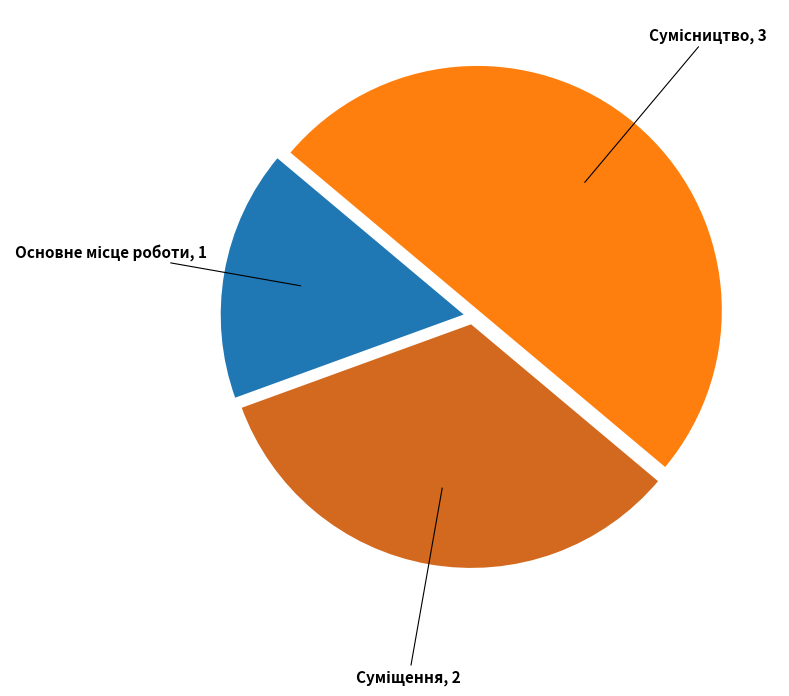

How many slices are in this pie chart?

3